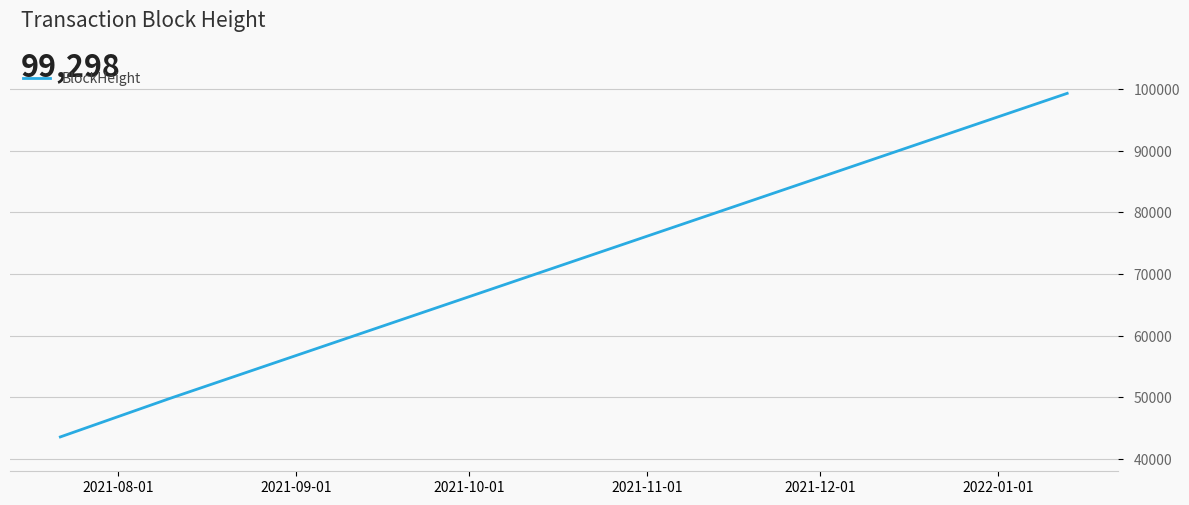

How many lines are shown in the chart?

1